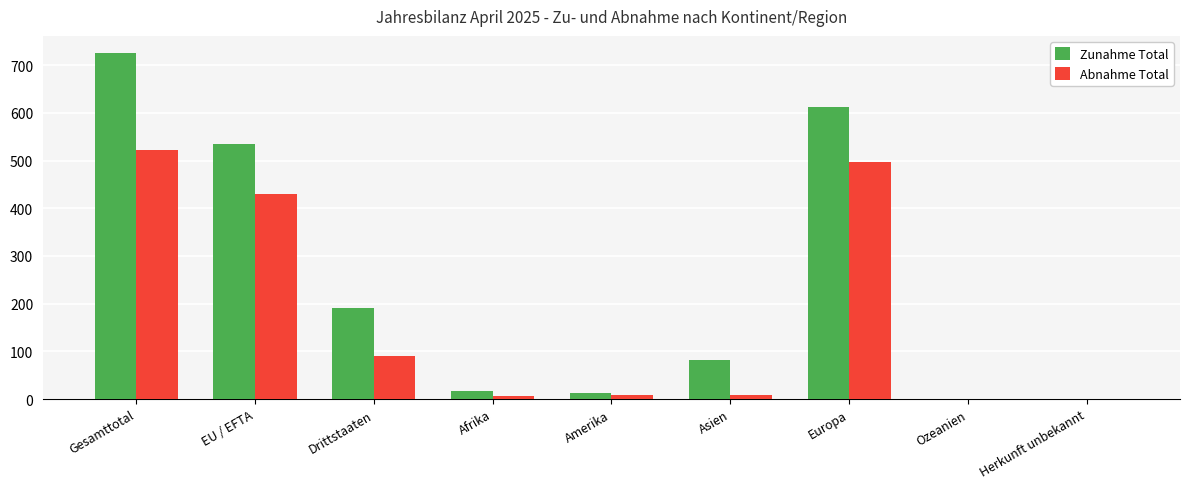

What is the sum of all Zunahme Total values?

2175